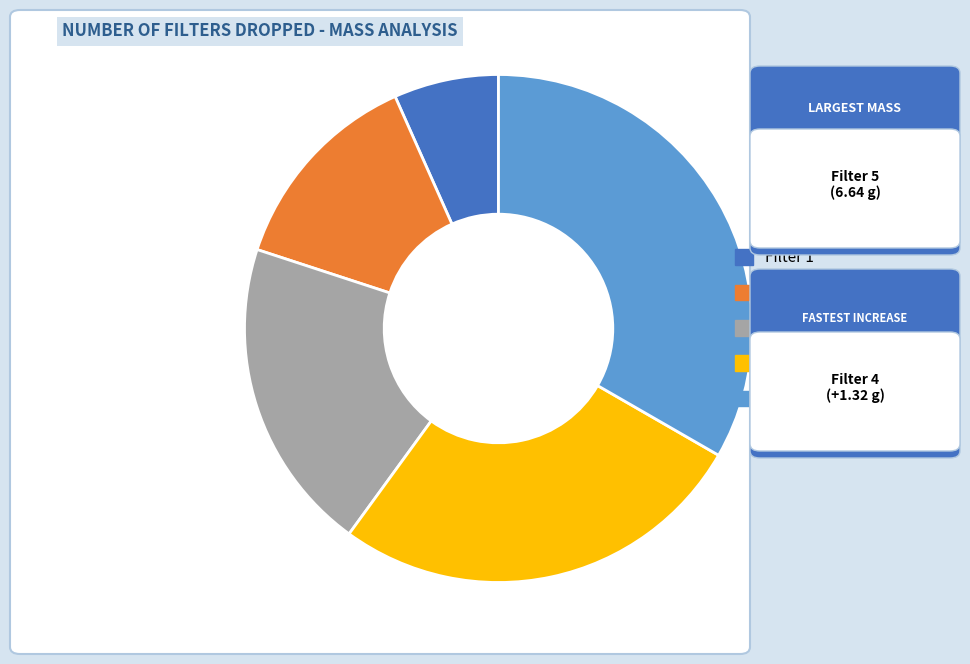

Is there any slice that represents more than half of the pie?

No